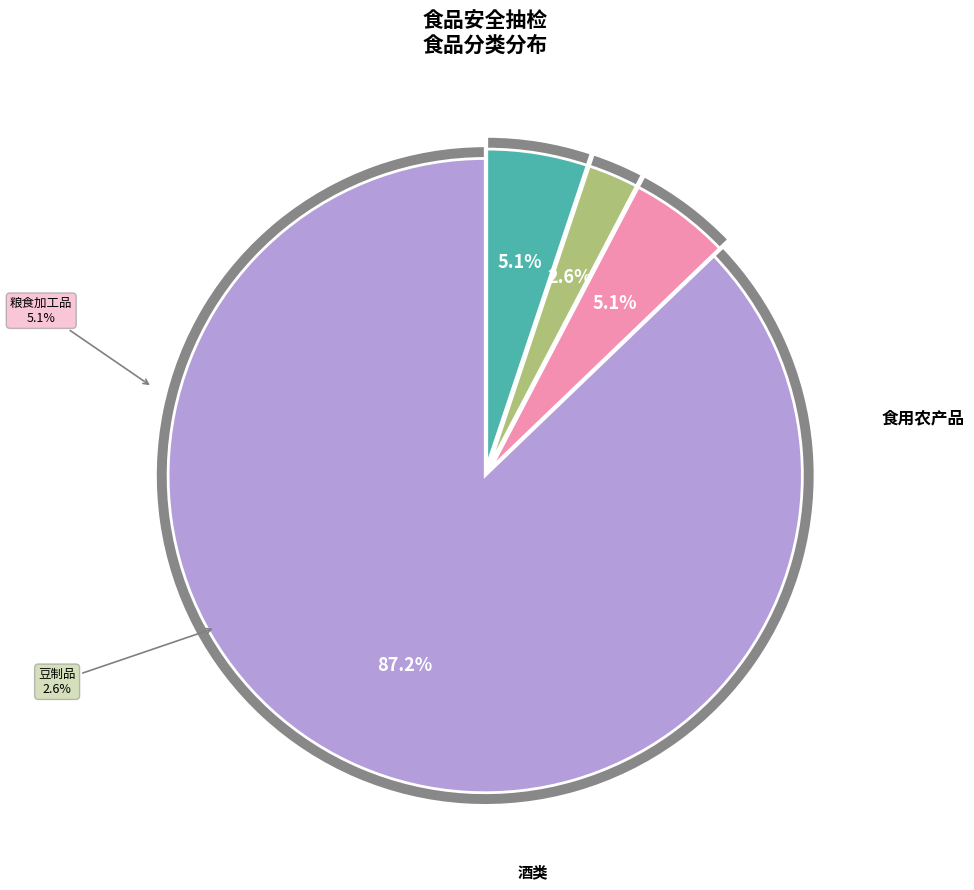

To the nearest percent, what is the average slice percentage?

25%